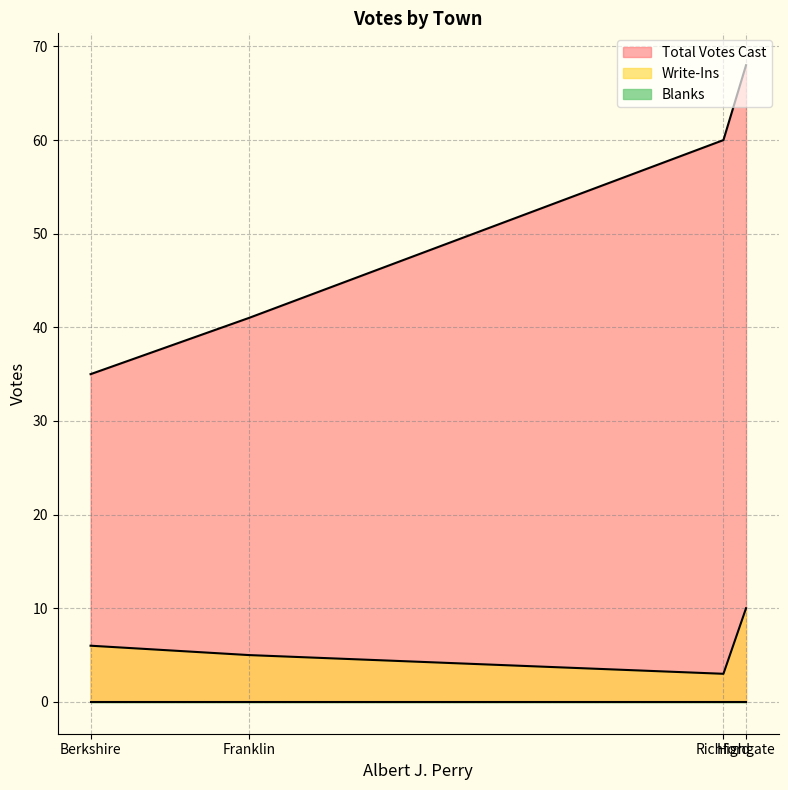

Reading right to left, transcribe all the data shown in this chart.

Write-Ins: Richford=3	Highgate=10	Franklin=5	Berkshire=6
Blanks: Richford=0	Highgate=0	Franklin=0	Berkshire=0
Total Votes Cast: Richford=60	Highgate=68	Franklin=41	Berkshire=35